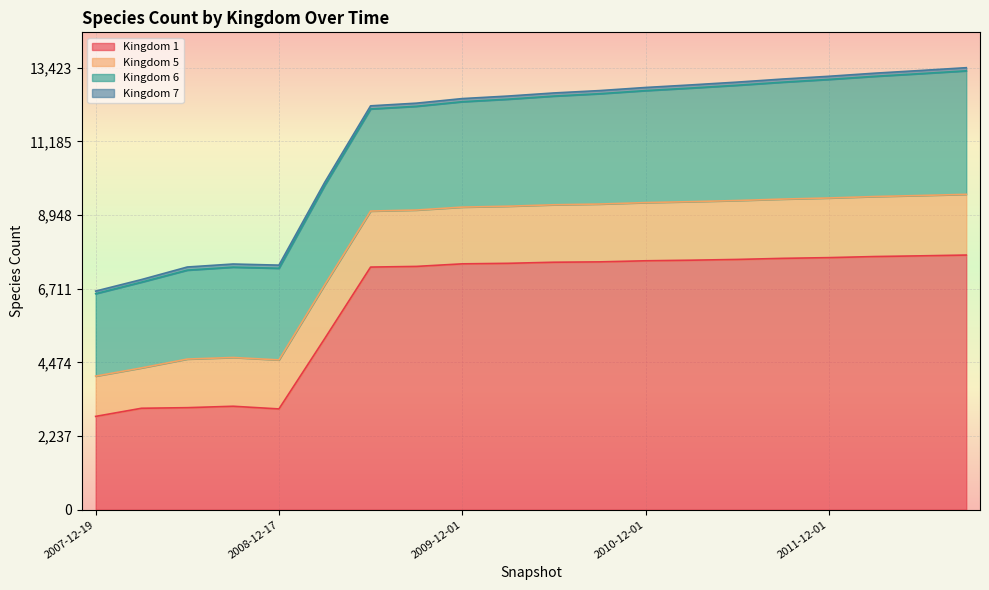

What is the minimum value for 7?

79